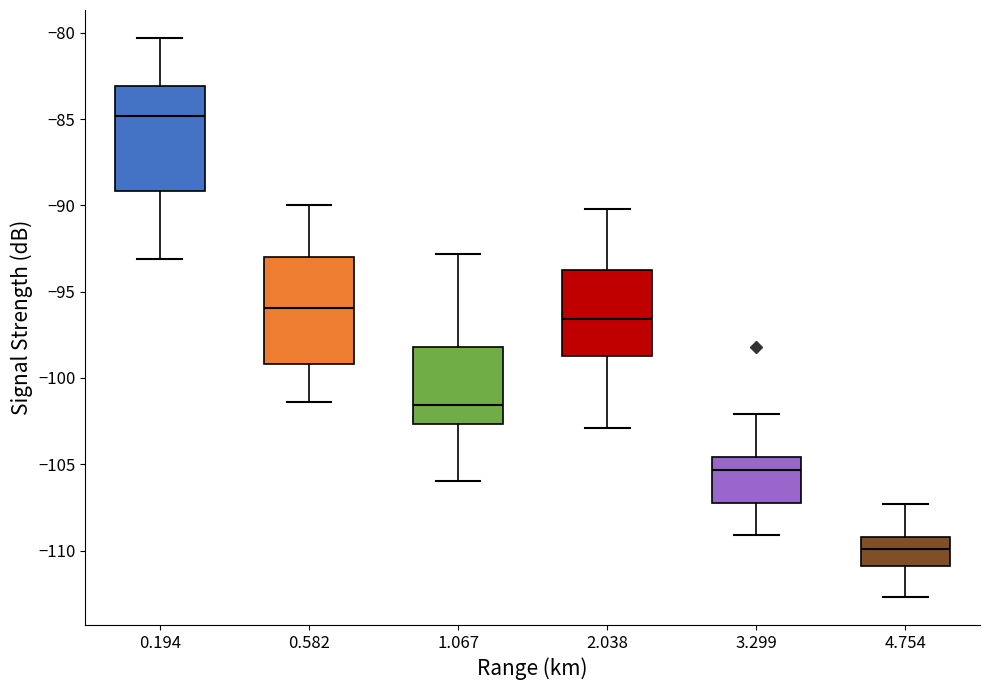

Reading left to right, transcribe this box plot: for each box, give where its median line is, the range the box spans, and where its two whiskers end, as read against the y-axis. The values are not printed on the chart, so give them approximately, as read against the axis.

0.194: median -85.0, box -89.0 to -83.0, whiskers -93.0 to -80.5
0.582: median -96.0, box -99.0 to -93.0, whiskers -101.5 to -90.0
1.067: median -101.5, box -102.5 to -98.0, whiskers -106.0 to -93.0
2.038: median -96.5, box -98.5 to -93.5, whiskers -103.0 to -90.0
3.299: median -105.5, box -107.0 to -104.5, whiskers -109.0 to -102.0
4.754: median -110.0, box -111.0 to -109.0, whiskers -112.5 to -107.5